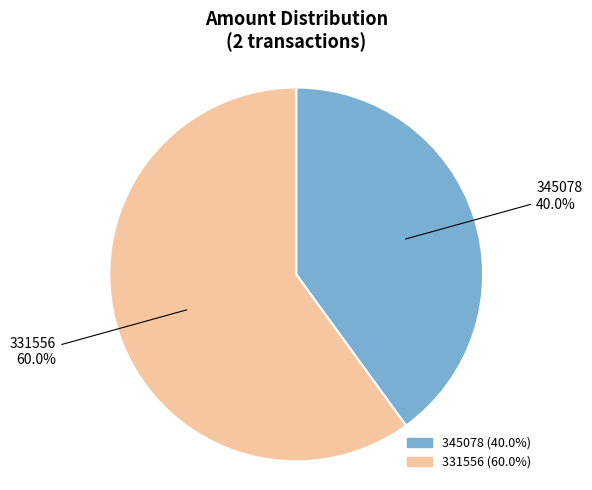

Between 345078 and 331556, which is larger?

331556